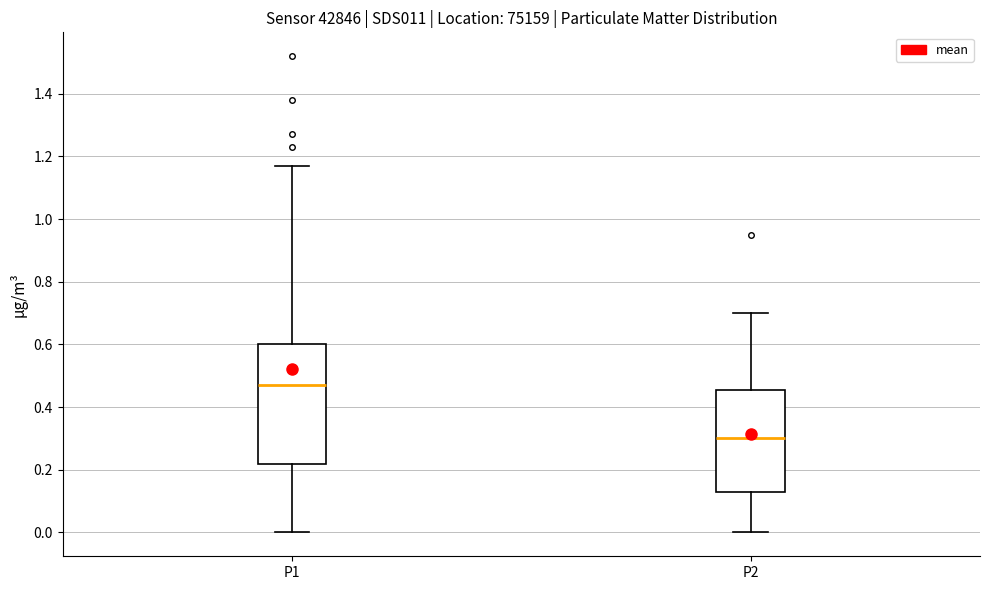

Which box's median line is the lowest?

P2